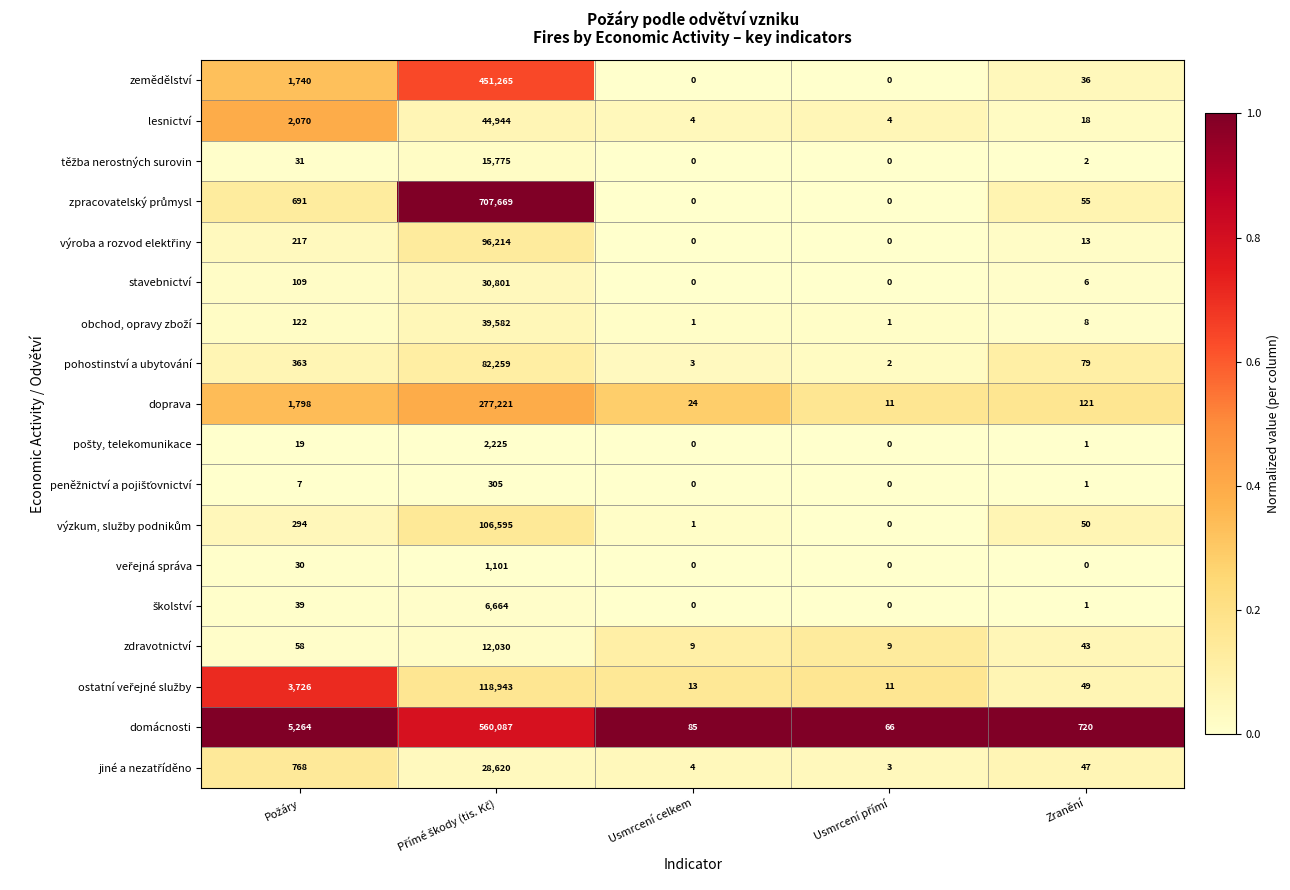

What is the spread (max minus min) of values at Usmrcení celkem?

85